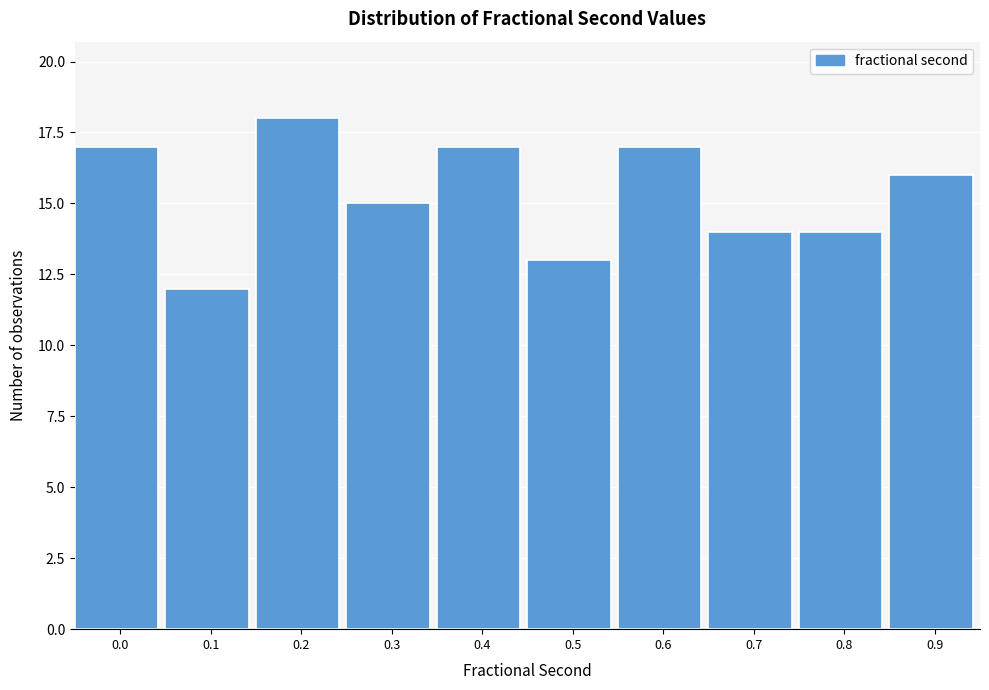

Reading right to left, what are all the values shown in this chart?

0.9=16	0.8=14	0.7=14	0.6=17	0.5=13	0.4=17	0.3=15	0.2=18	0.1=12	0.0=17